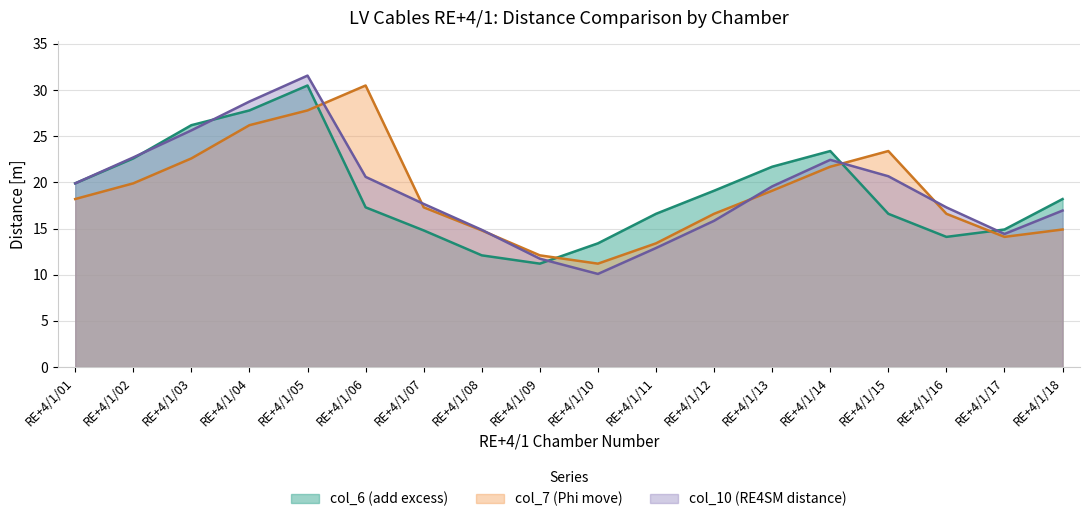

Which category has the highest value across all series?

RE+4/1/05